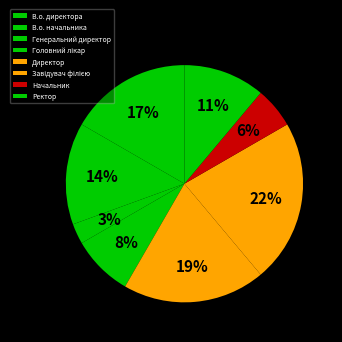

Count the number of slices in the pie.

8